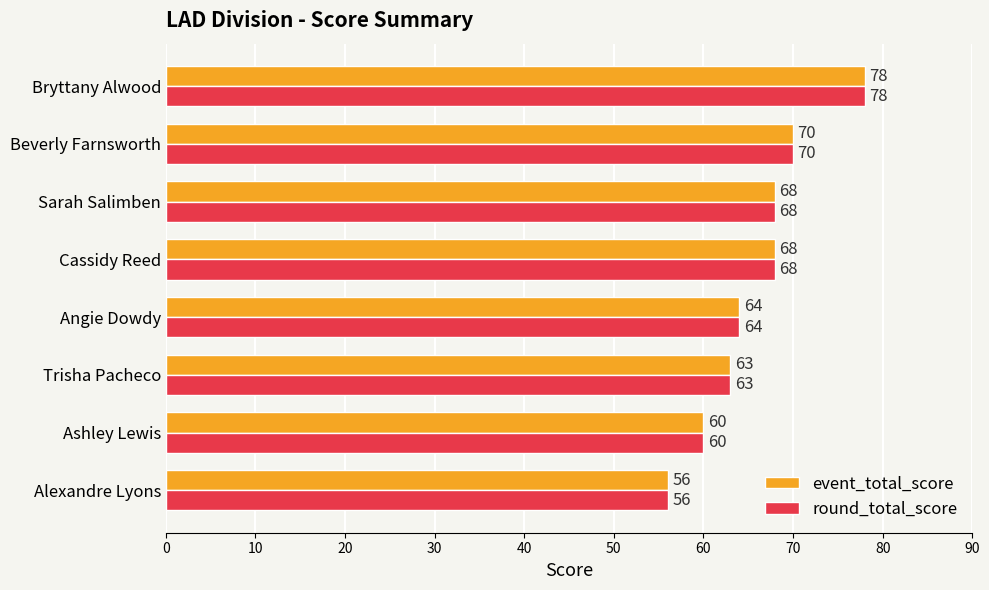

How many values in the round_total_score series are below 68?

4